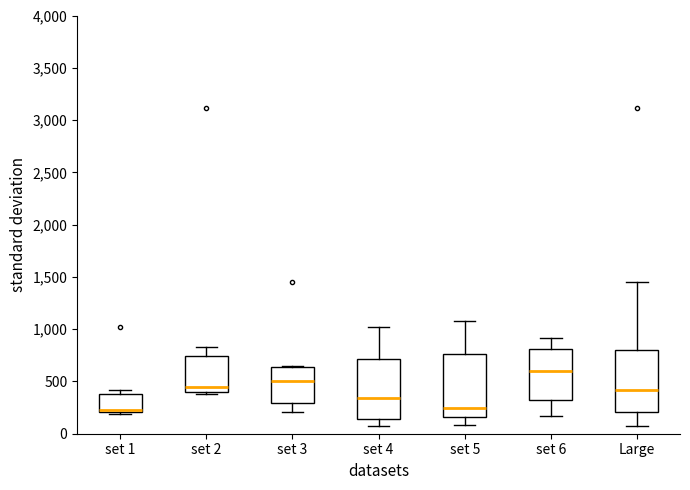

Reading left to right, read every box against the y-axis: the position of its median line, the range the box covers, and the ends of its whiskers. The values are not printed on the chart, so give them approximately, as read against the axis.

set 1: median 250, box 200 to 400, whiskers 200 (just below the box's lower edge) to 400 (just above the box's upper edge)
set 2: median 450, box 400 to 750, whiskers 400 (just below the box's lower edge) to 850
set 3: median 500, box 300 to 650, whiskers 200 to 650
set 4: median 350, box 150 to 700, whiskers 50 to 1000
set 5: median 250, box 150 to 750, whiskers 100 to 1100
set 6: median 600, box 350 to 800, whiskers 150 to 900
Large: median 400, box 200 to 800, whiskers 50 to 1450